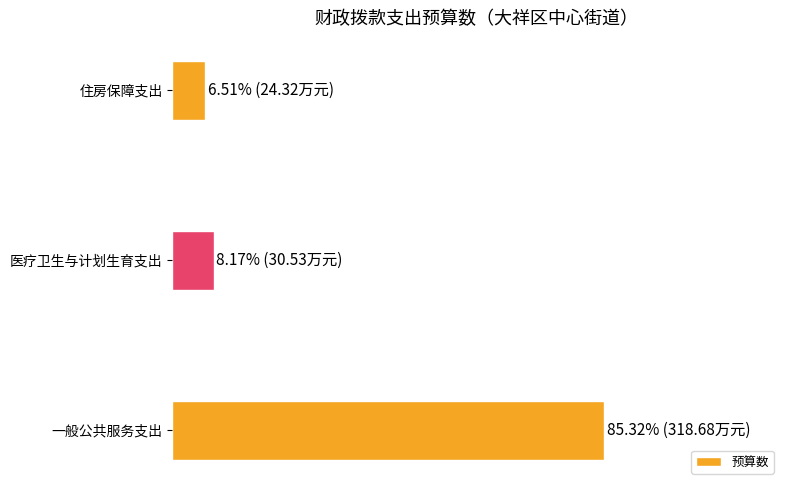

How many data points are above 8?

2